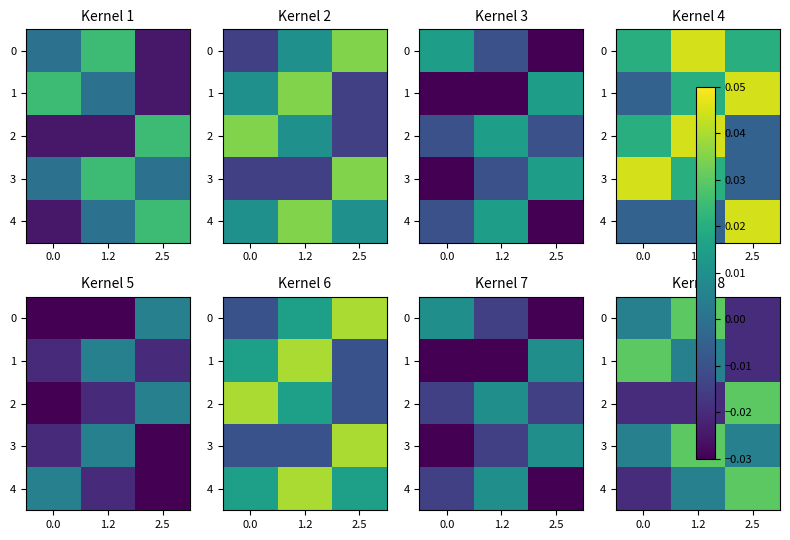

Count the number of data series in this chart.

5